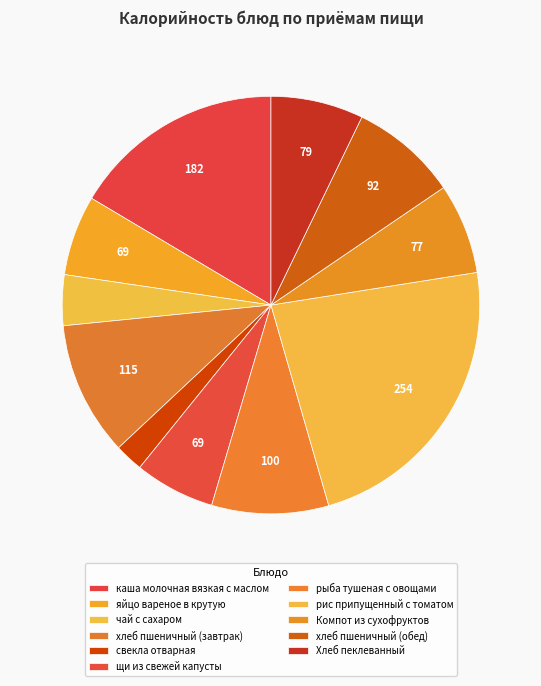

To the nearest percent, what is the average slice percentage?

9%